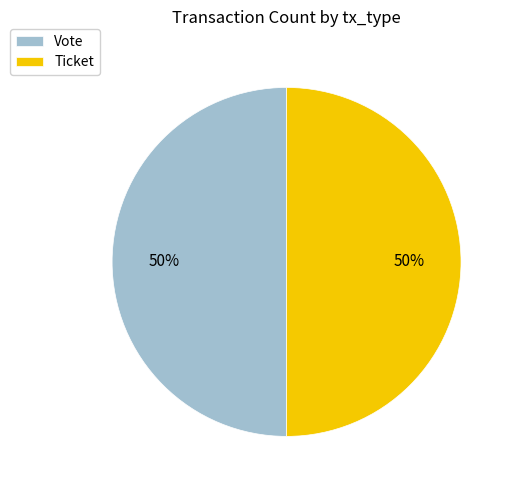

The Ticket slice represents 37% of the pie. True or false?

False